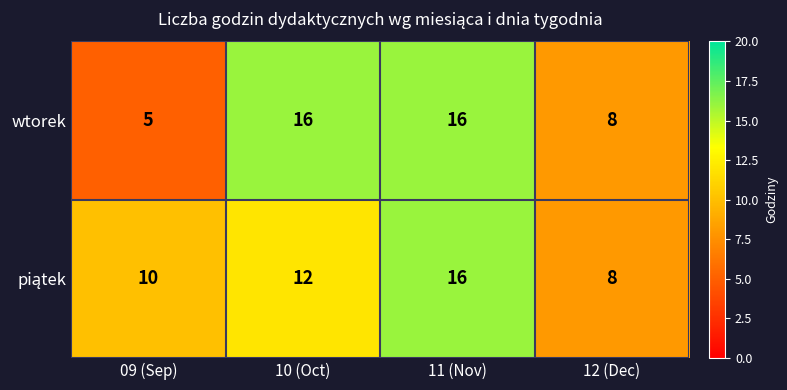

Which series has the largest range (max minus min)?

wtorek